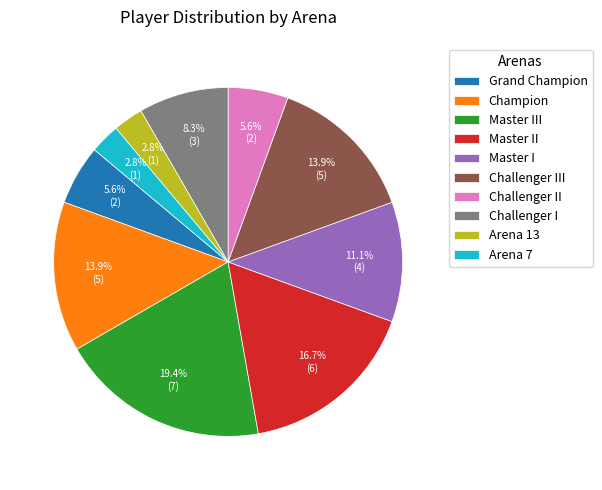

Which slice is the largest?

Master III